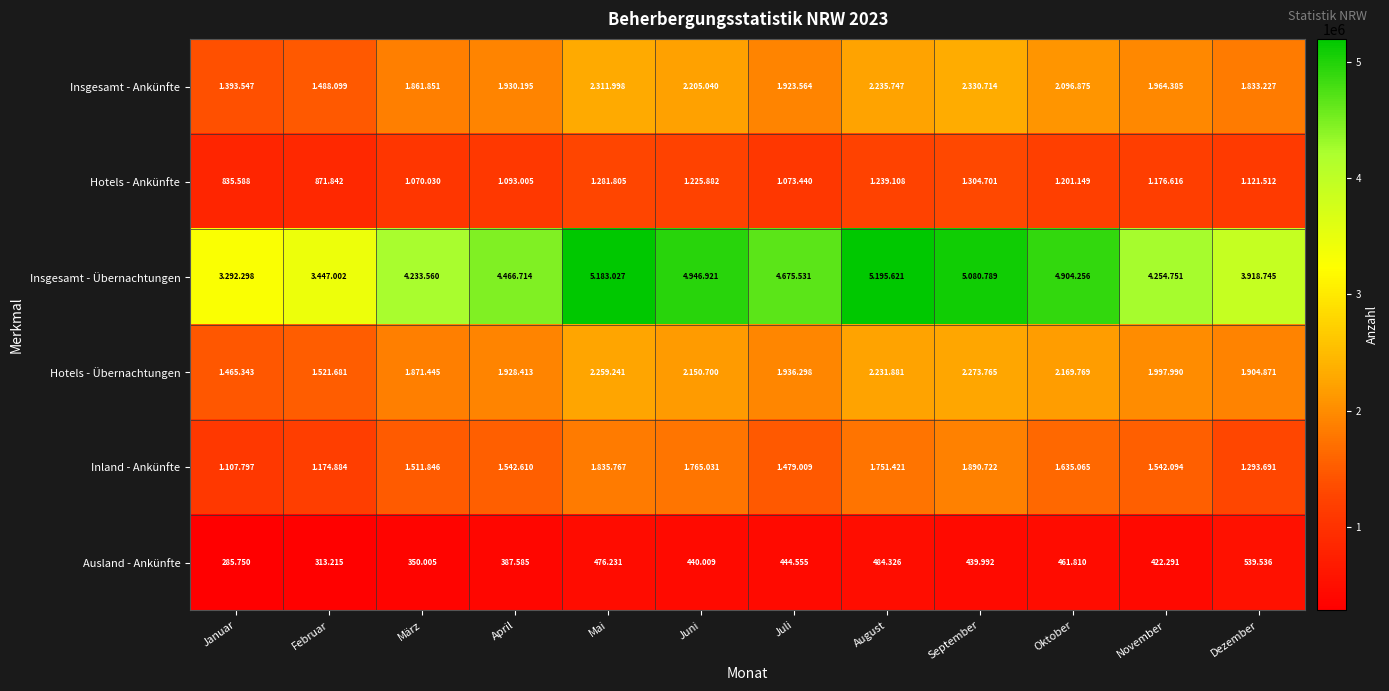

Which category has the highest value in the Ausland - Ankünfte series?

Dezember